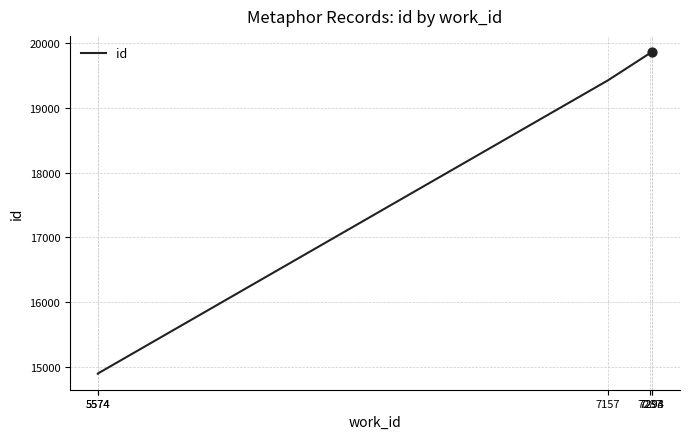

Between 5574 and 7294, which is larger?

7294